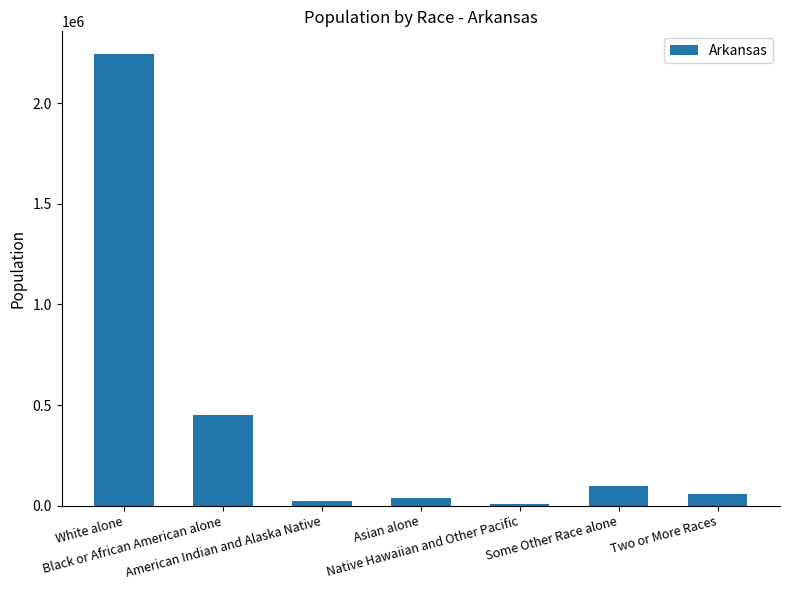

What is the sum of the values at Asian alone and Black or African American alone?

485997